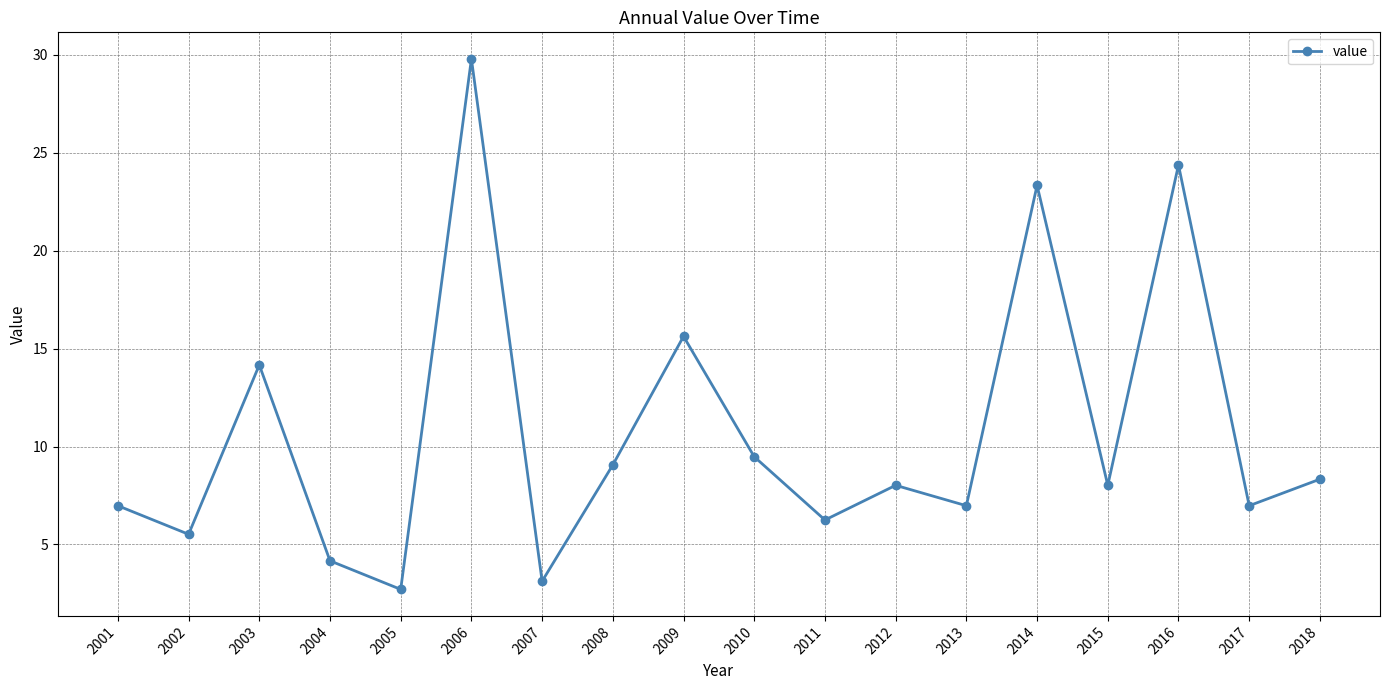

How many points are lower than both their immediate neighbors (excluding endpoints)?

7